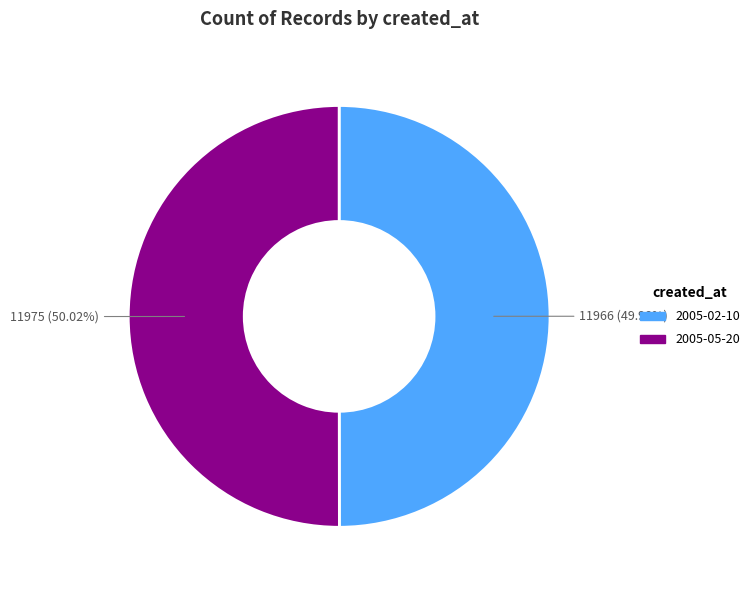

What percentage do 2005-05-20 and 2005-02-10 together represent?

100.0%